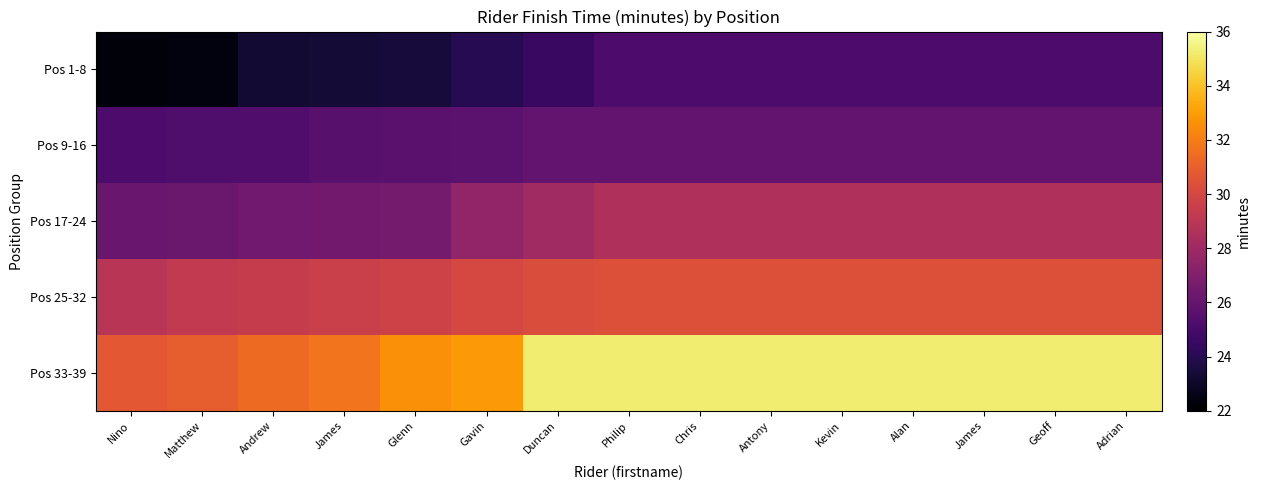

At which category does the chart reach its peak across all series?

Duncan